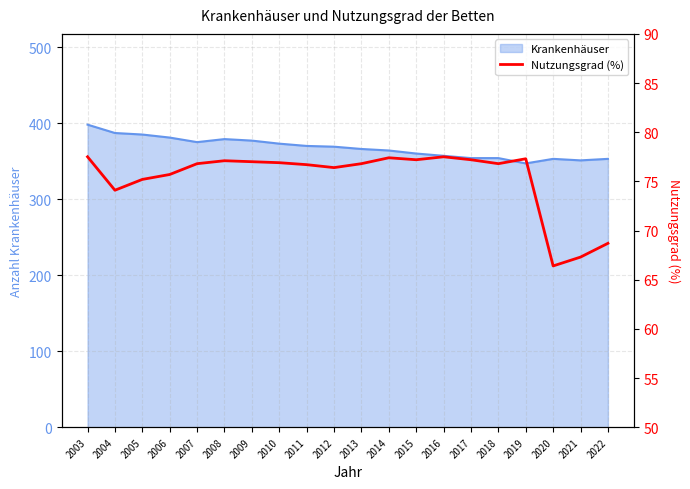

Which category has the highest value in the Krankenhäuser series?

2003